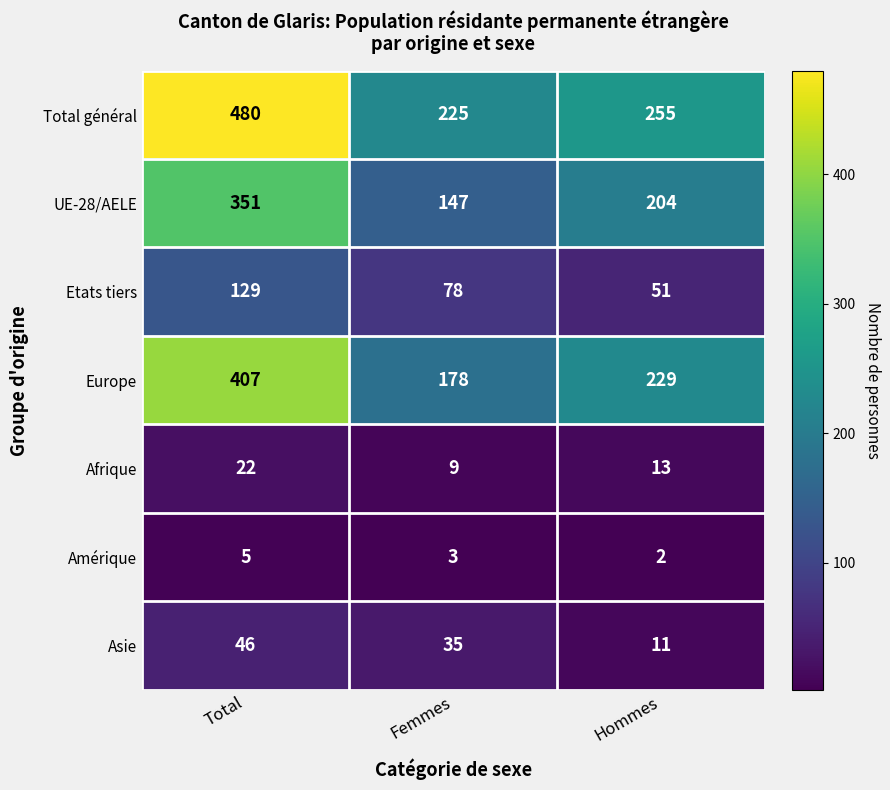

What is the difference between the maximum and minimum values in the Amérique series?

3